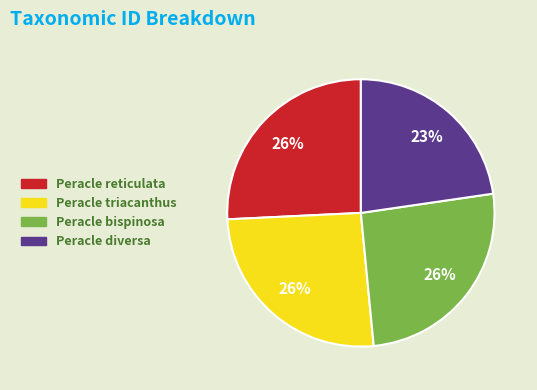

Approximately how many times larger is the value at Peracle bispinosa compared to Peracle diversa?

1.1